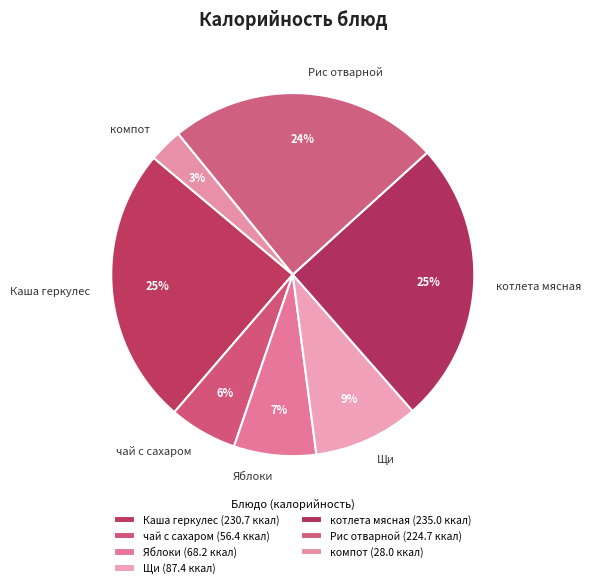

How many segments does this pie chart have?

7